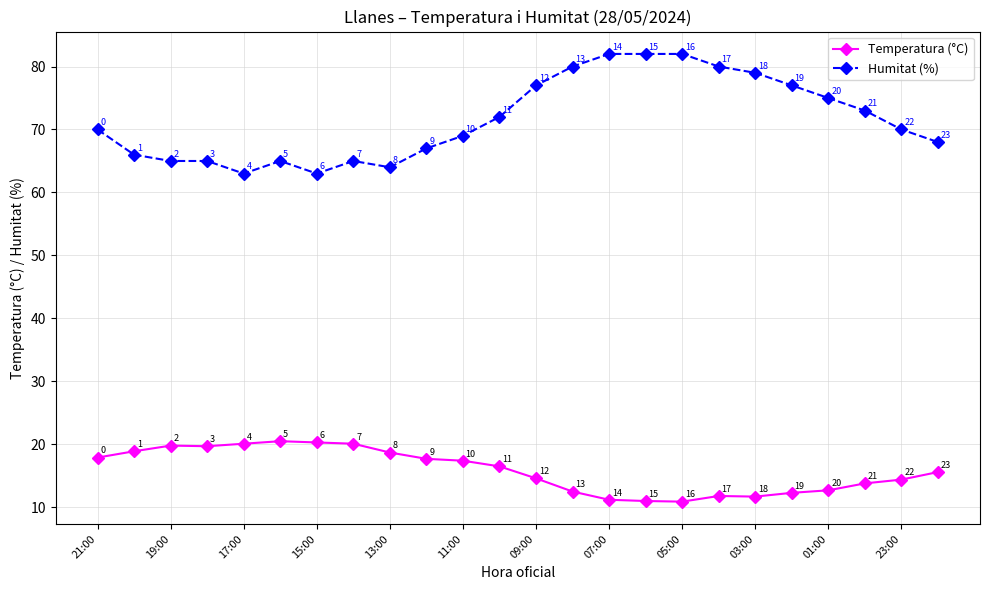

Rank the series by their maximum value, from lowest to highest.

Temperatura (°C), Humitat (%)